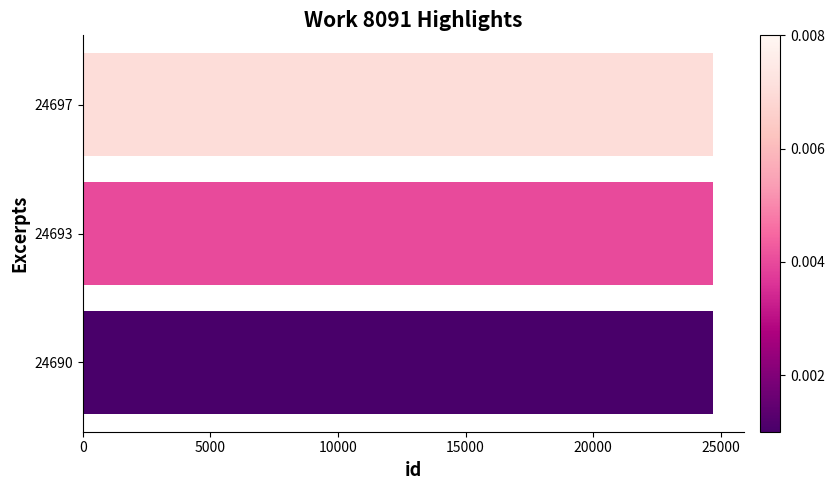

Is it true that the value at 24697 is 36635?

False